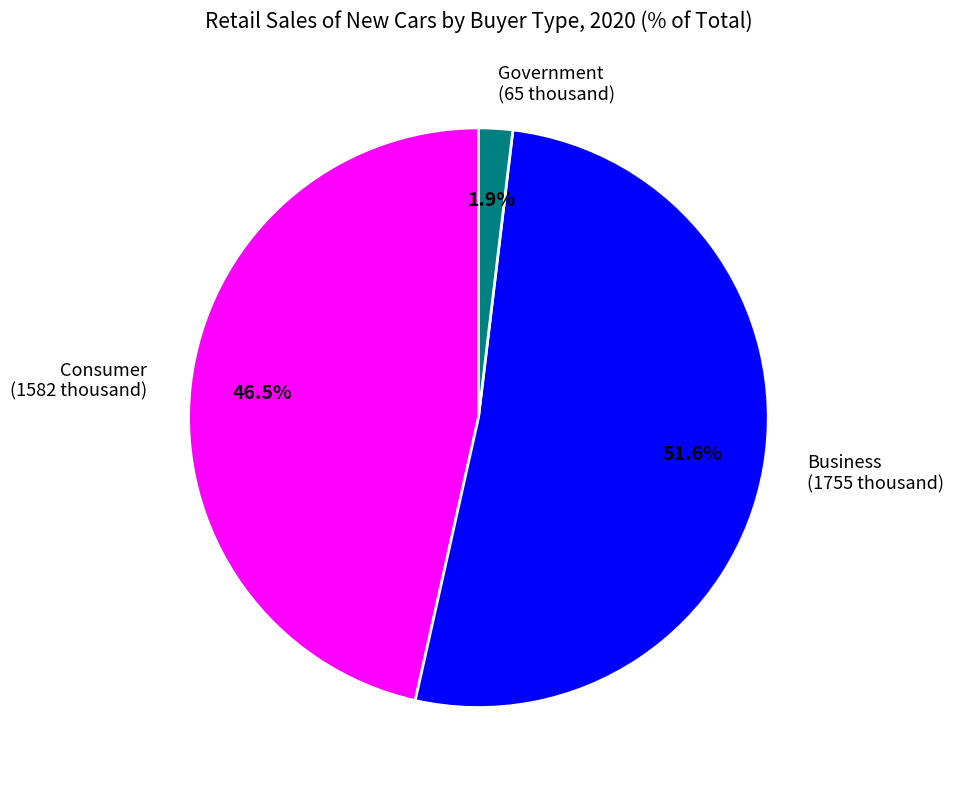

To the nearest percent, what is the difference between the Consumer and Business slice percentages?

5%